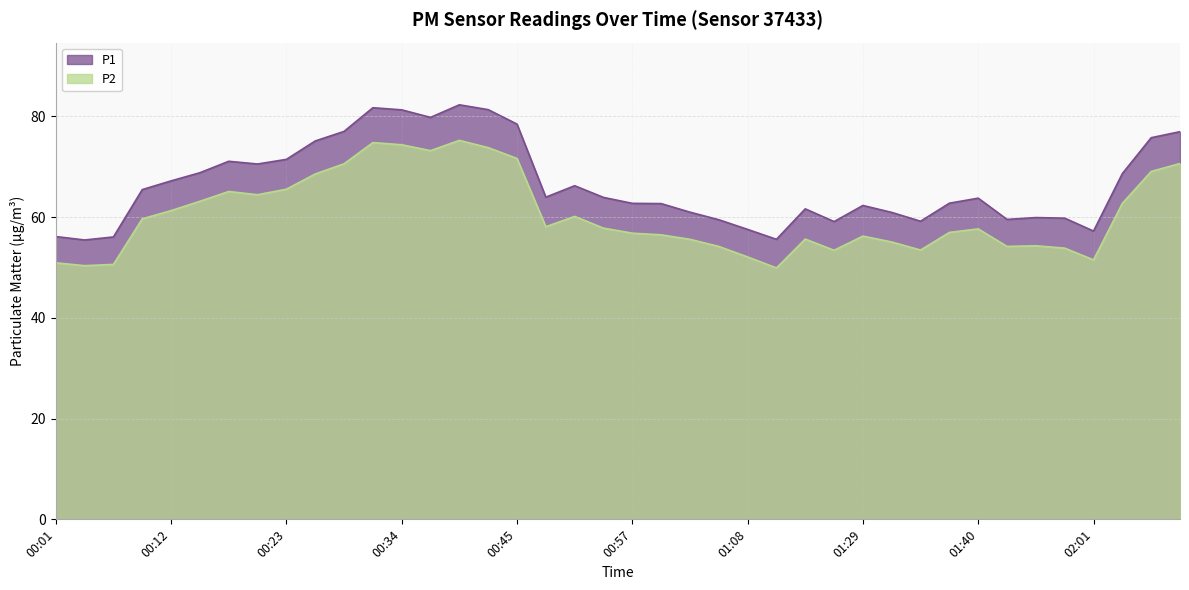

True or false: P2 and P1 intersect in this chart.

False